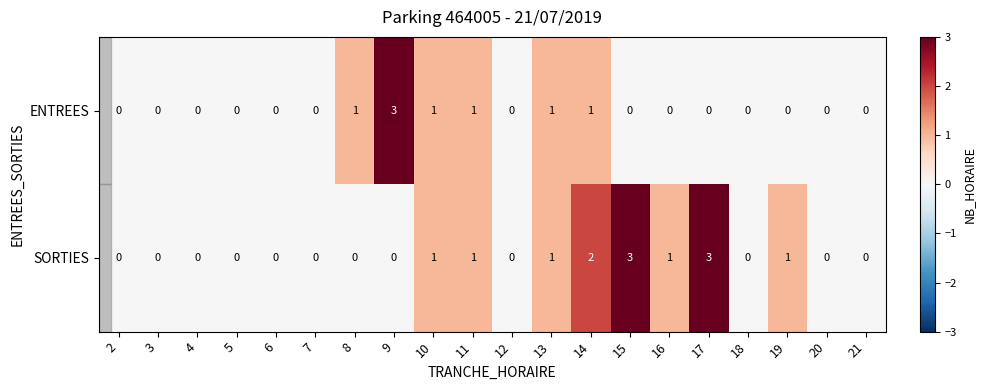

Rank the series by their average value, from highest to lowest.

SORTIES, ENTREES